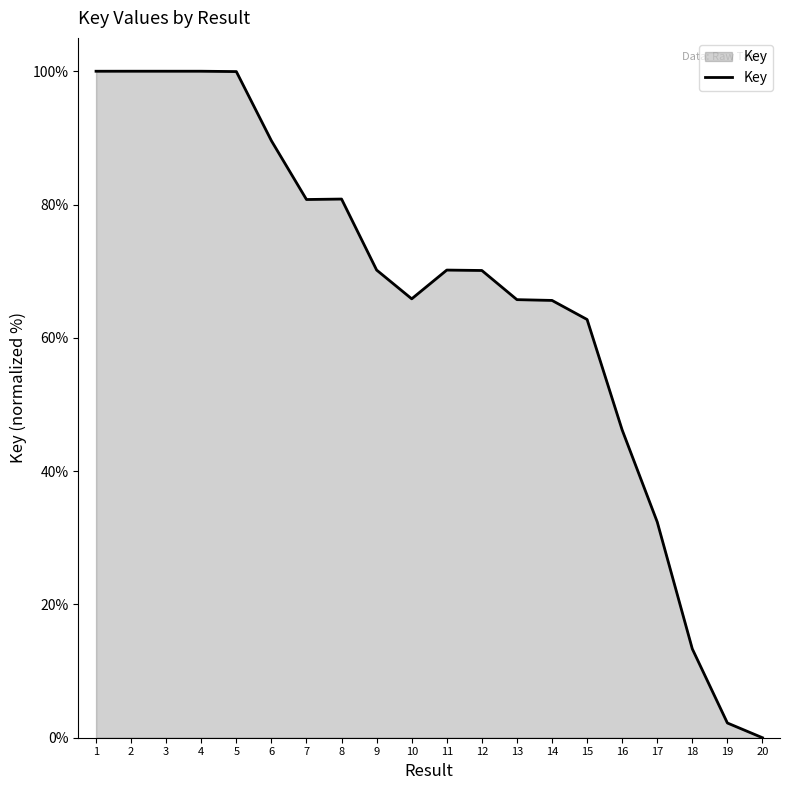

What is the ratio of the value at 3 to the value at 8?

1.2